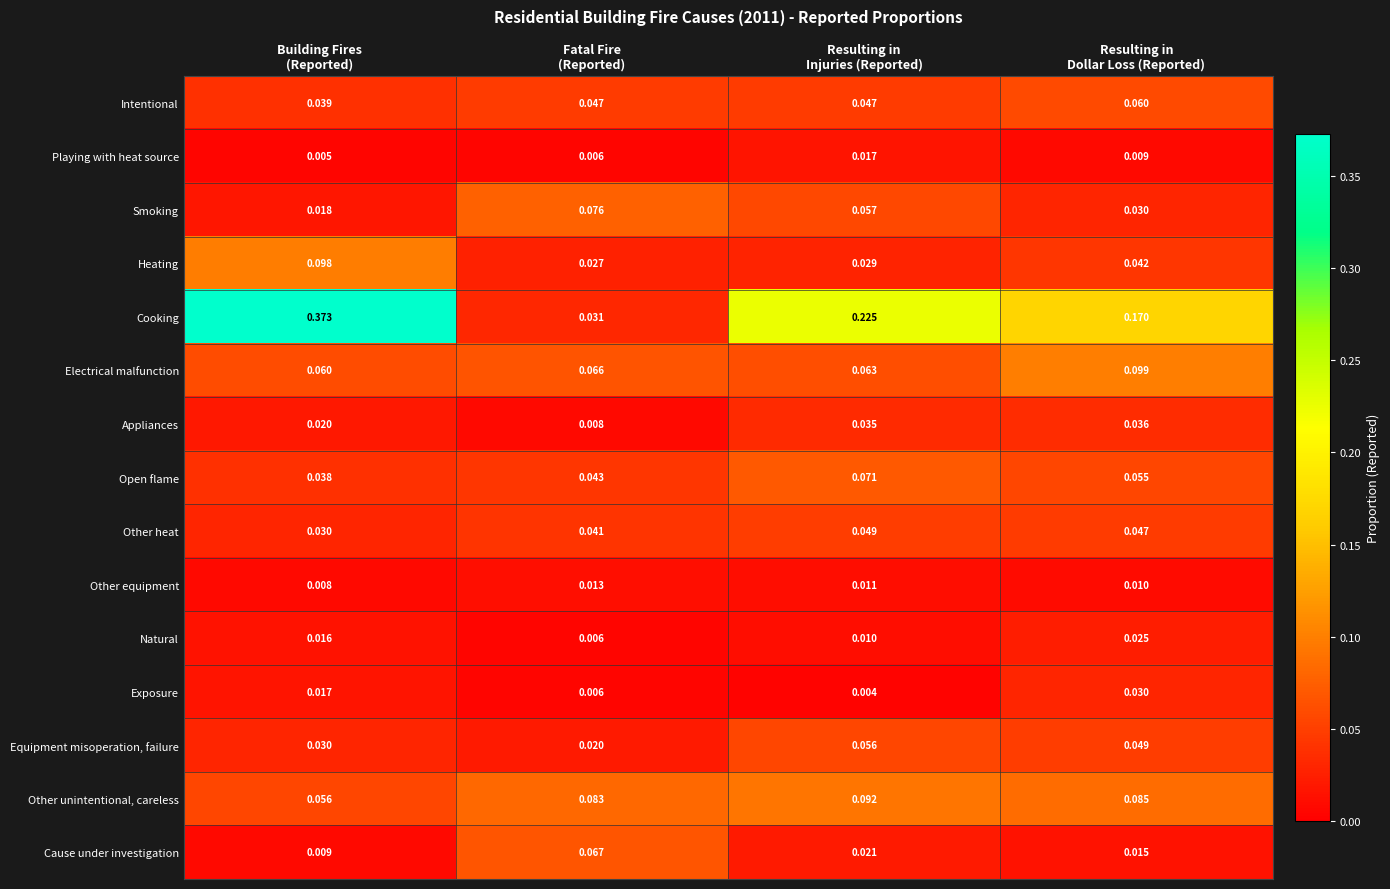

Rank the series by their maximum value, from highest to lowest.

Cooking, Electrical malfunction, Heating, Other unintentional, careless, Smoking, Open flame, Cause under investigation, Intentional, Equipment misoperation, failure, Other heat, Appliances, Exposure, Natural, Playing with heat source, Other equipment